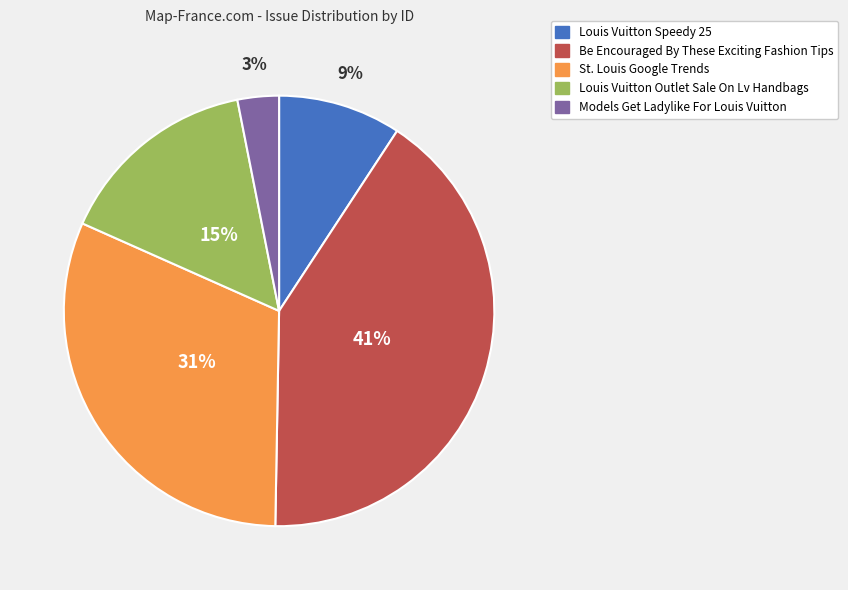

How many slices are in this pie chart?

5